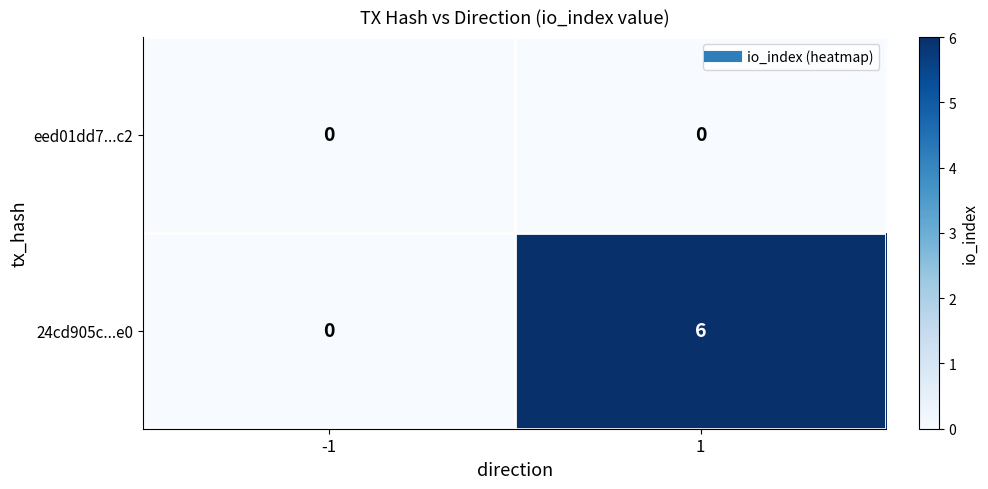

What is the sum of the 24cd905c...e0 values at 1 and -1?

6